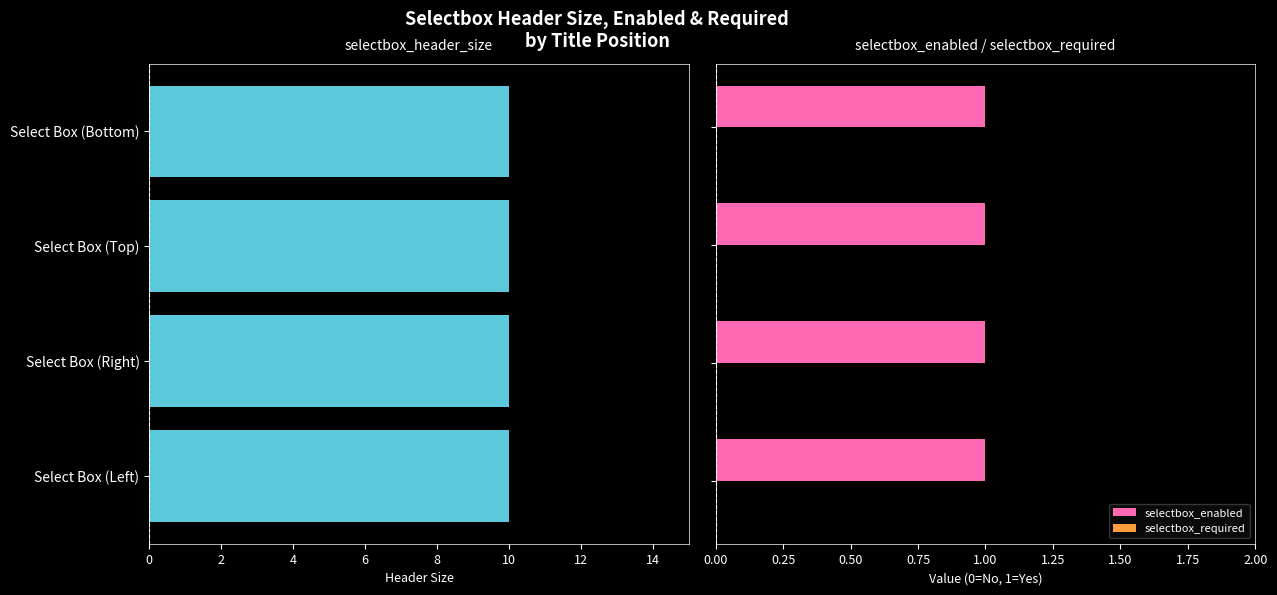

Which series has the widest spread of values?

selectbox_header_size